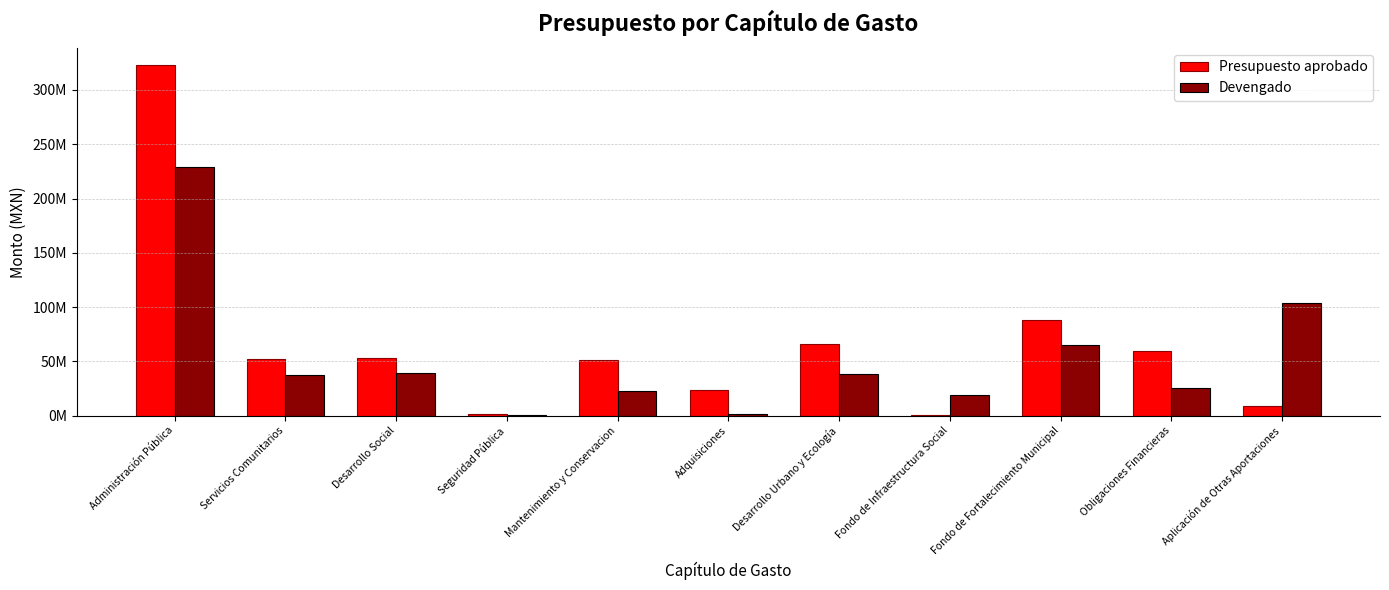

What position from the left is Aplicación de Otras Aportaciones?

11